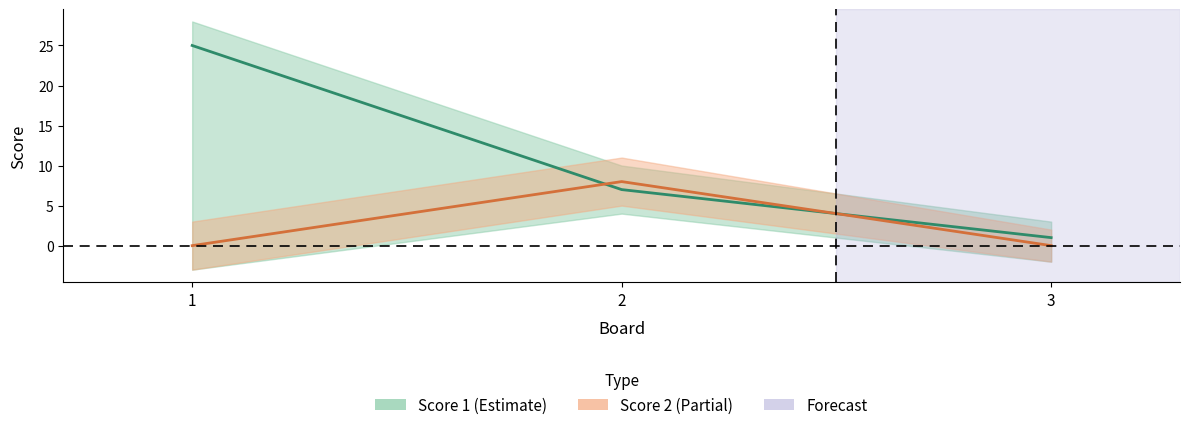

How many Score 1 values are between 1 and 25?

3